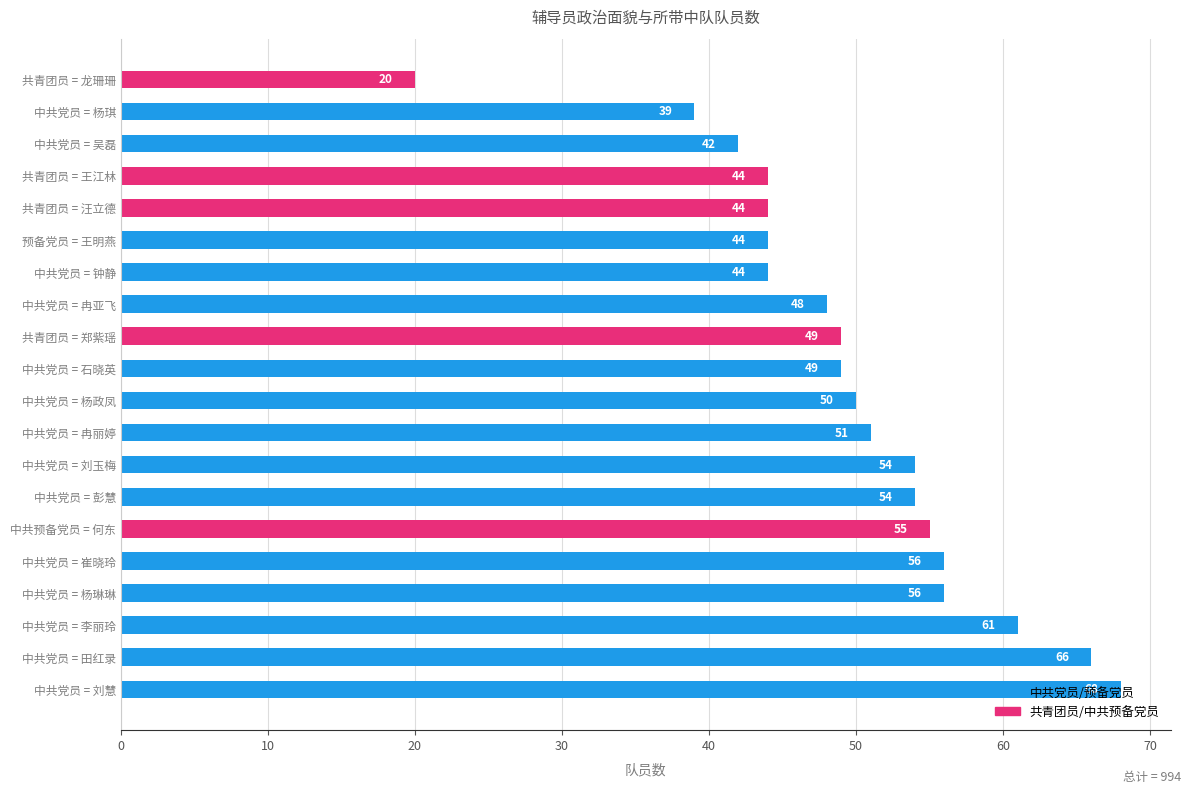

Between 共青团员 = 龙珊珊 and 共青团员 = 汪立德, which is larger?

共青团员 = 汪立德